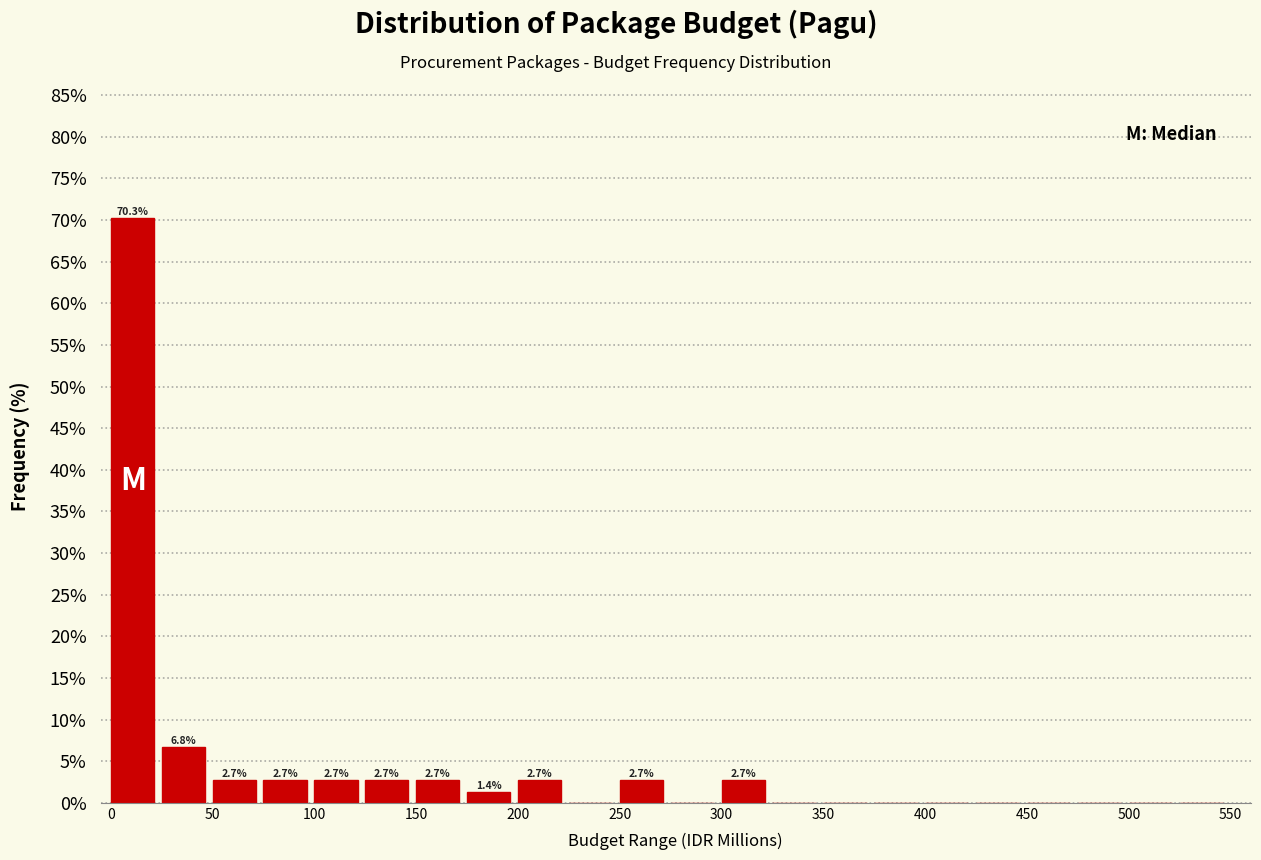

Which range on the x-axis has the tallest bar?

0 to 25